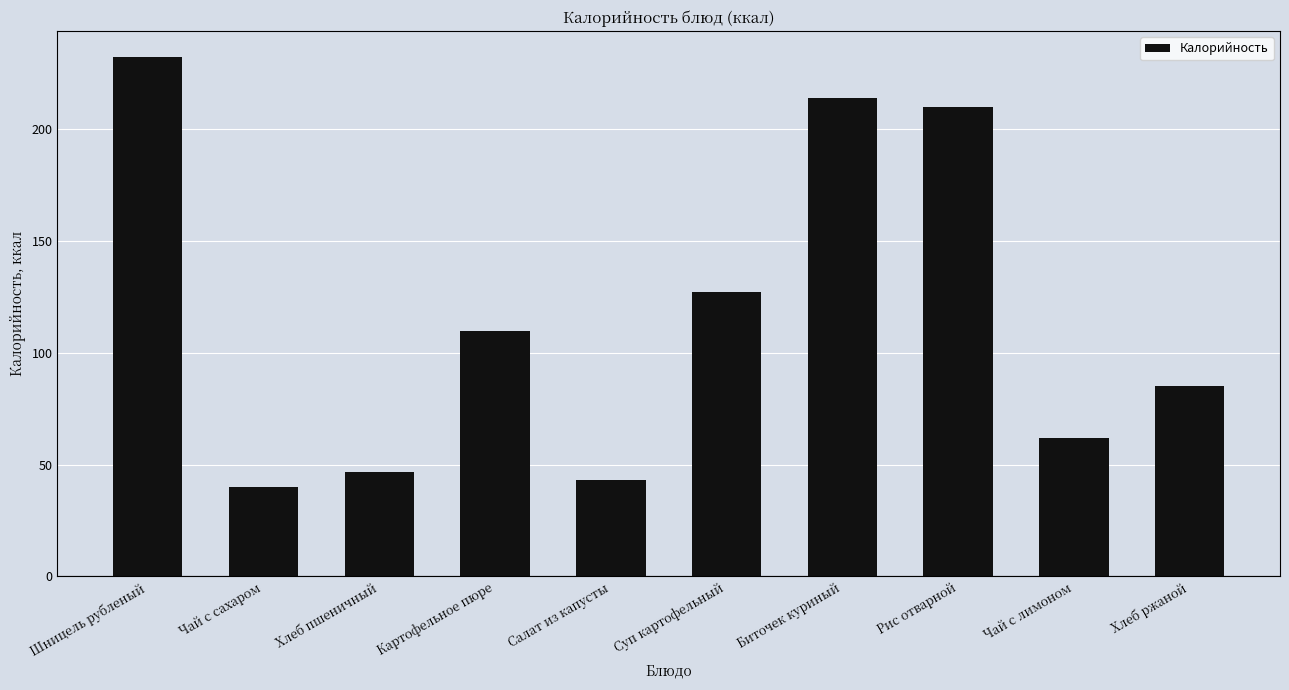

What value does the data have at Чай с сахаром?

40.0